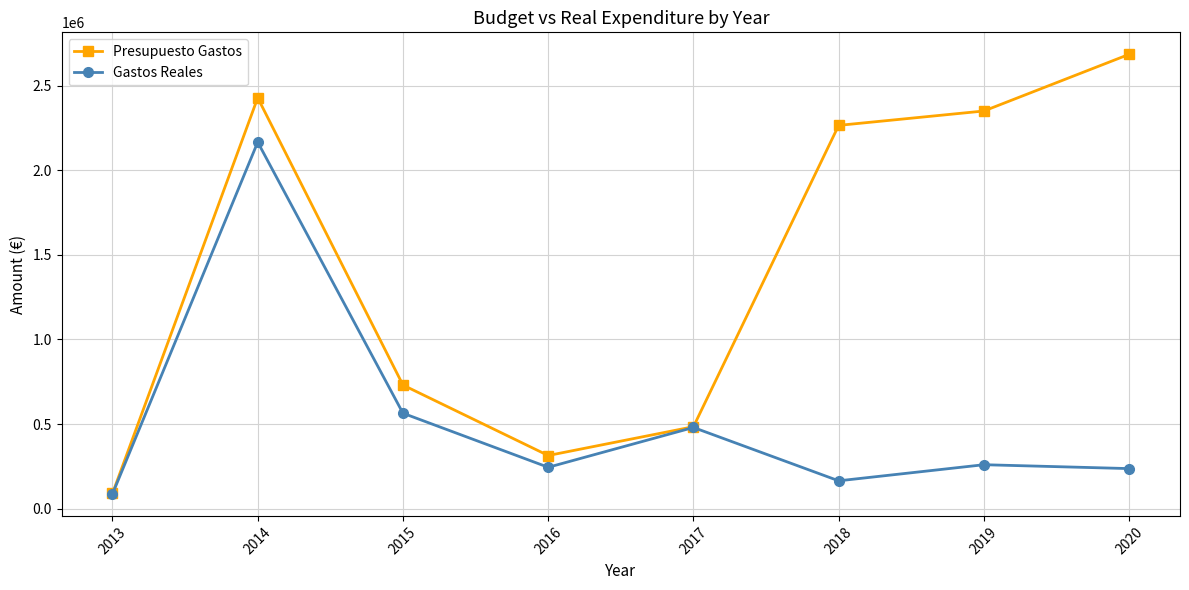

At 2018, list the series in order from smallest to largest.

Gastos Reales, Presupuesto Gastos